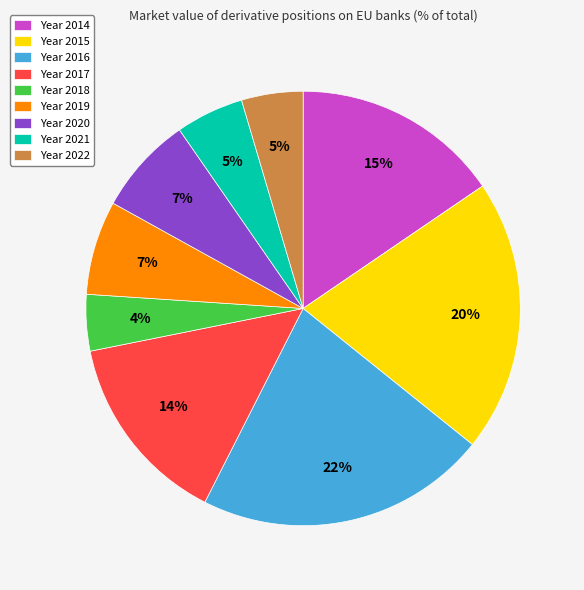

Which has a higher value, Year 2018 or Year 2019?

Year 2019